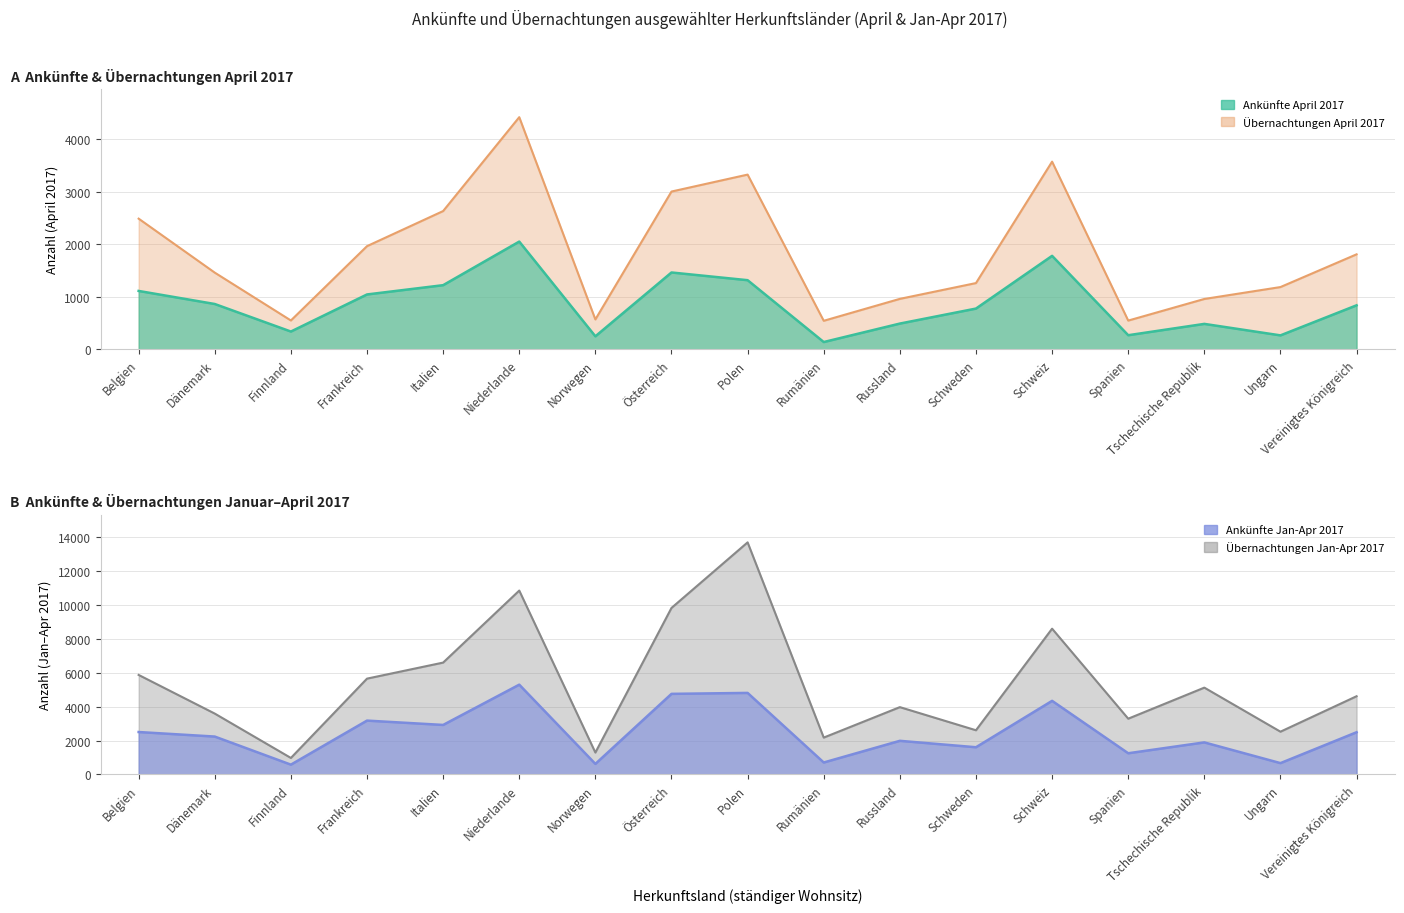

Does the chart display data point markers on the line(s)?

No